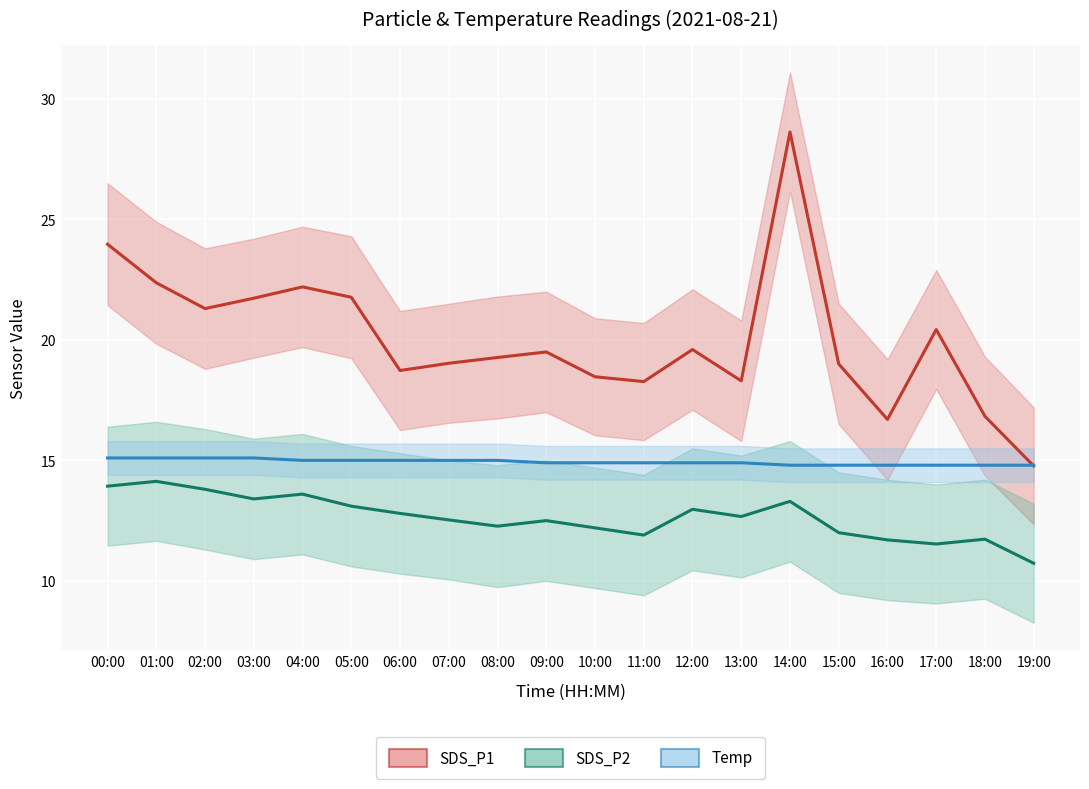

What is the minimum value shown in the chart?

10.7